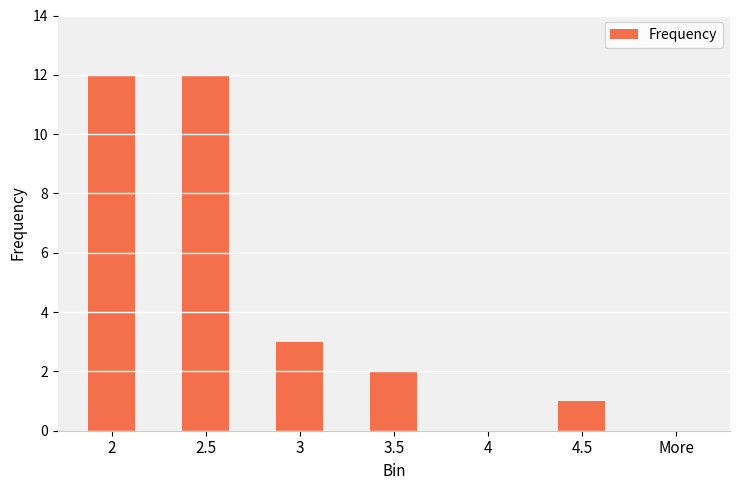

What is the sum of all values?

30